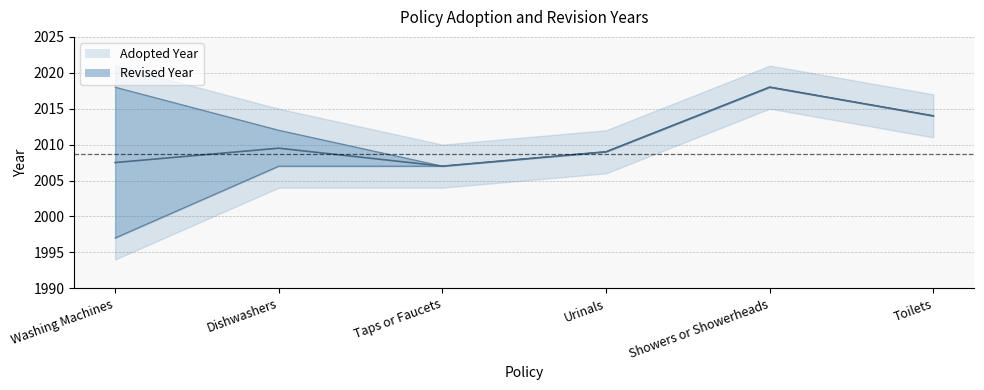

Does the chart display data point markers on the line(s)?

No